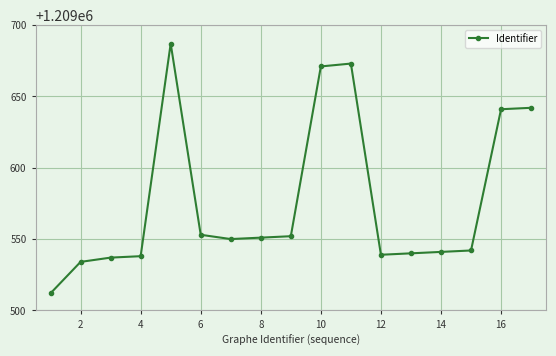

What is the value of the 5th point from the left?

1209687